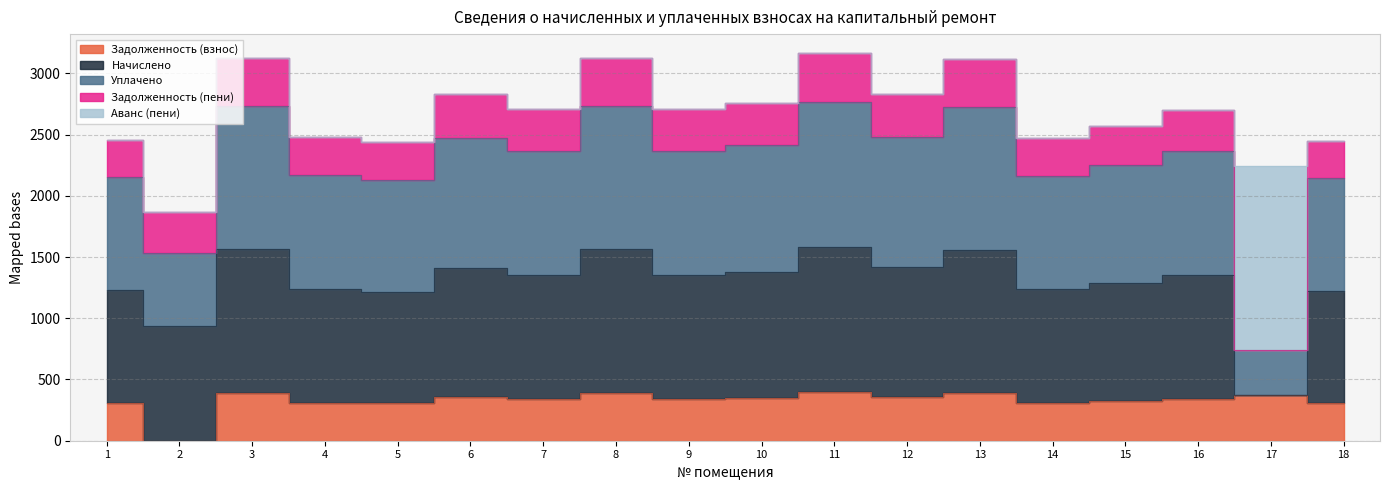

True or false: Задолженность (взнос) has more than 1 points higher than both neighbors.

True